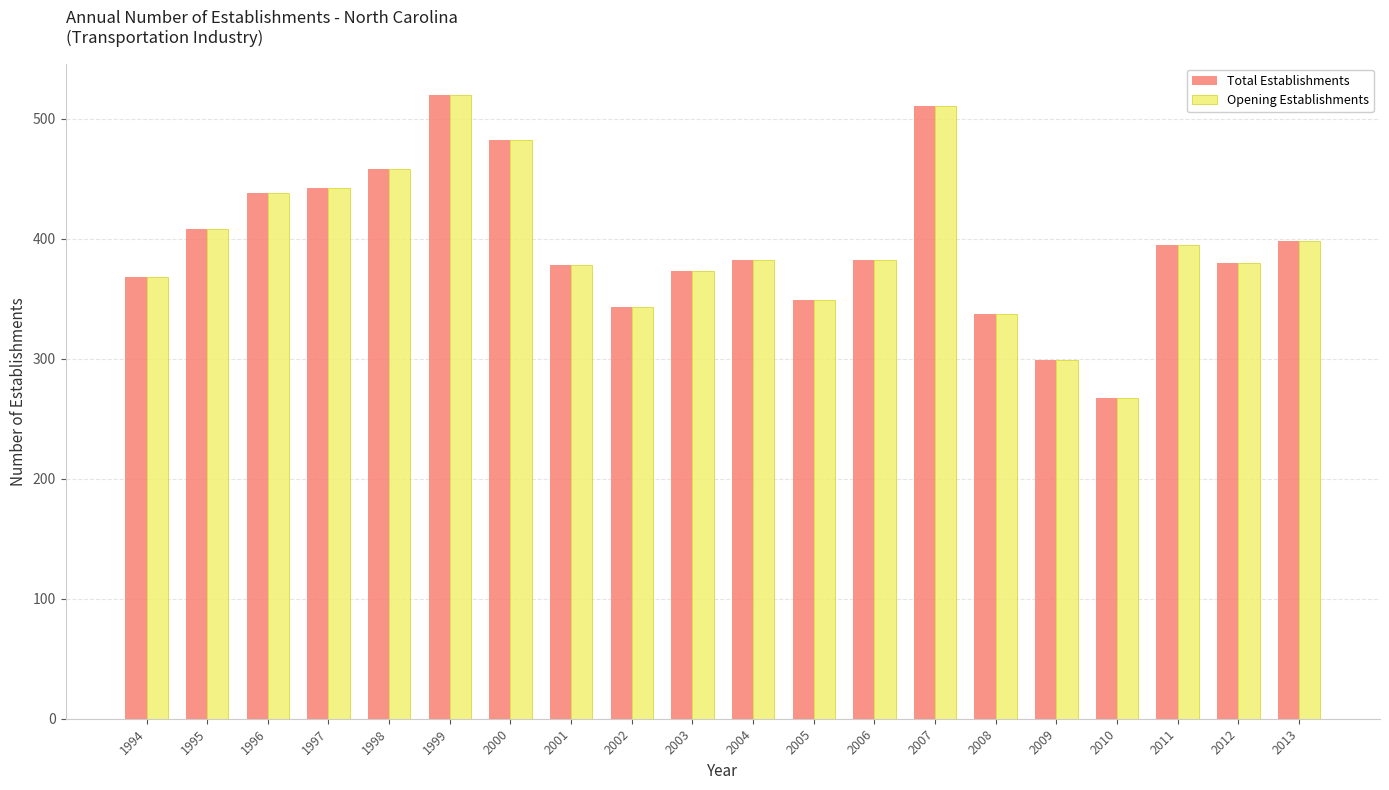

The Total Establishments series shows 161 at 2012. True or false?

False